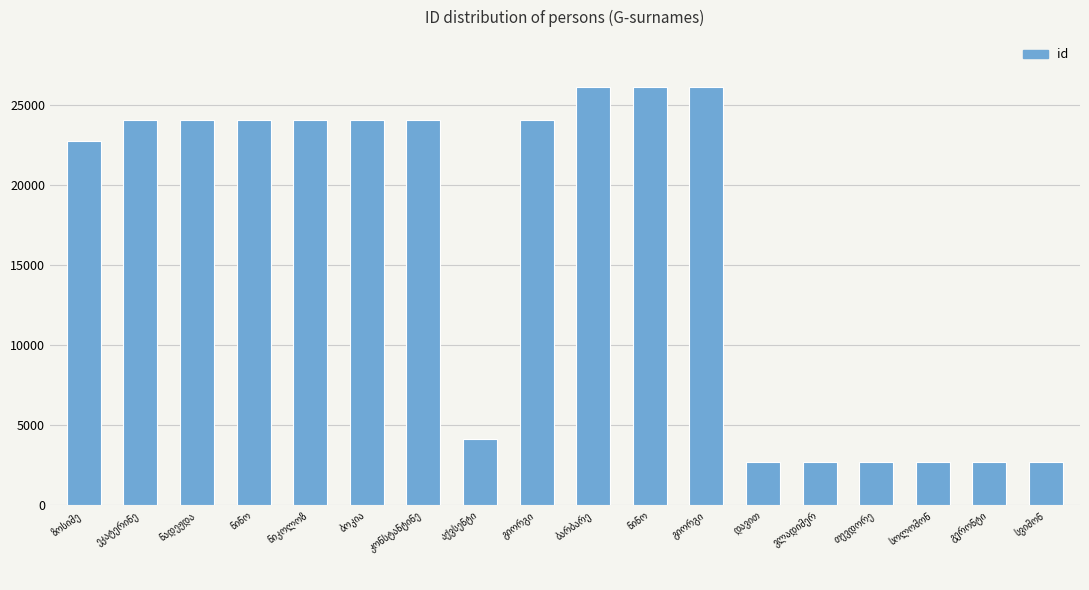

What is the smallest value displayed?

2689